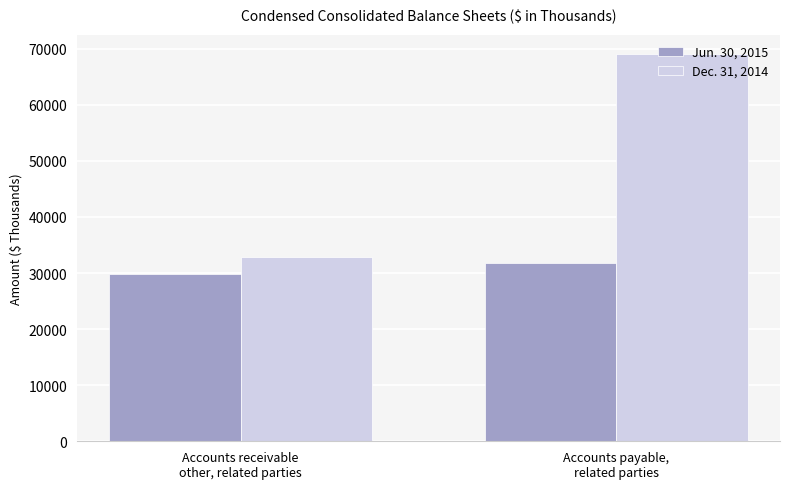

Reading left to right, extract all data points from this chart.

Jun. 30, 2015: 29759	31870
Dec. 31, 2014: 32835	69083